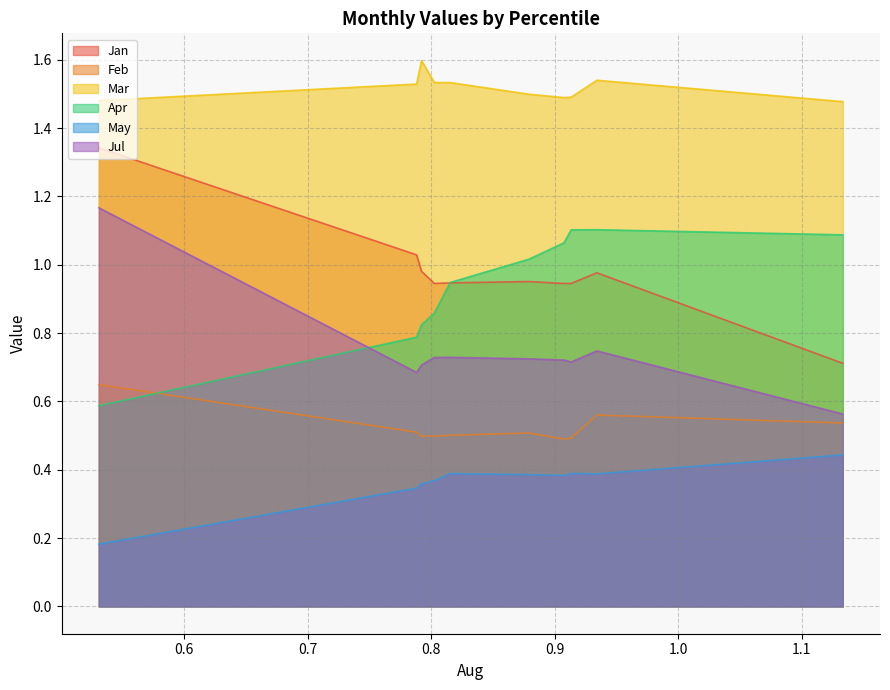

What is the spread (max minus min) of values at pct95?

1.0